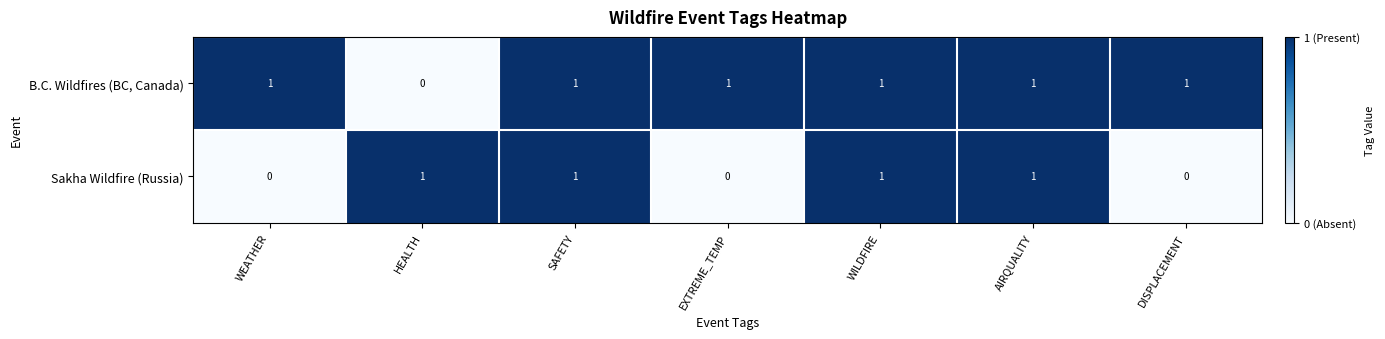

Reading right to left, extract all data points from this chart.

B.C. Wildfires (BC, Canada): DISPLACEMENT=1	AIRQUALITY=1	WILDFIRE=1	EXTREME_TEMP=1	SAFETY=1	HEALTH=0	WEATHER=1
Sakha Wildfire (Russia): DISPLACEMENT=0	AIRQUALITY=1	WILDFIRE=1	EXTREME_TEMP=0	SAFETY=1	HEALTH=1	WEATHER=0